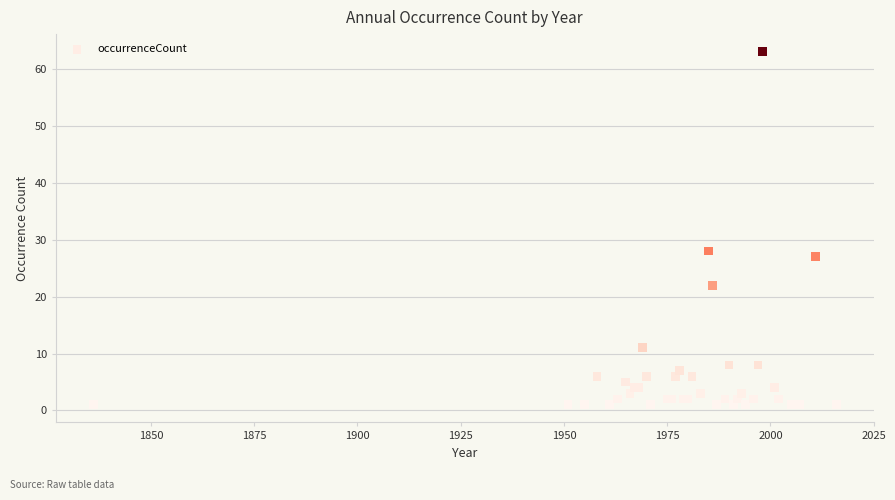

What Y value in the scatter plot is closest to 32?

28